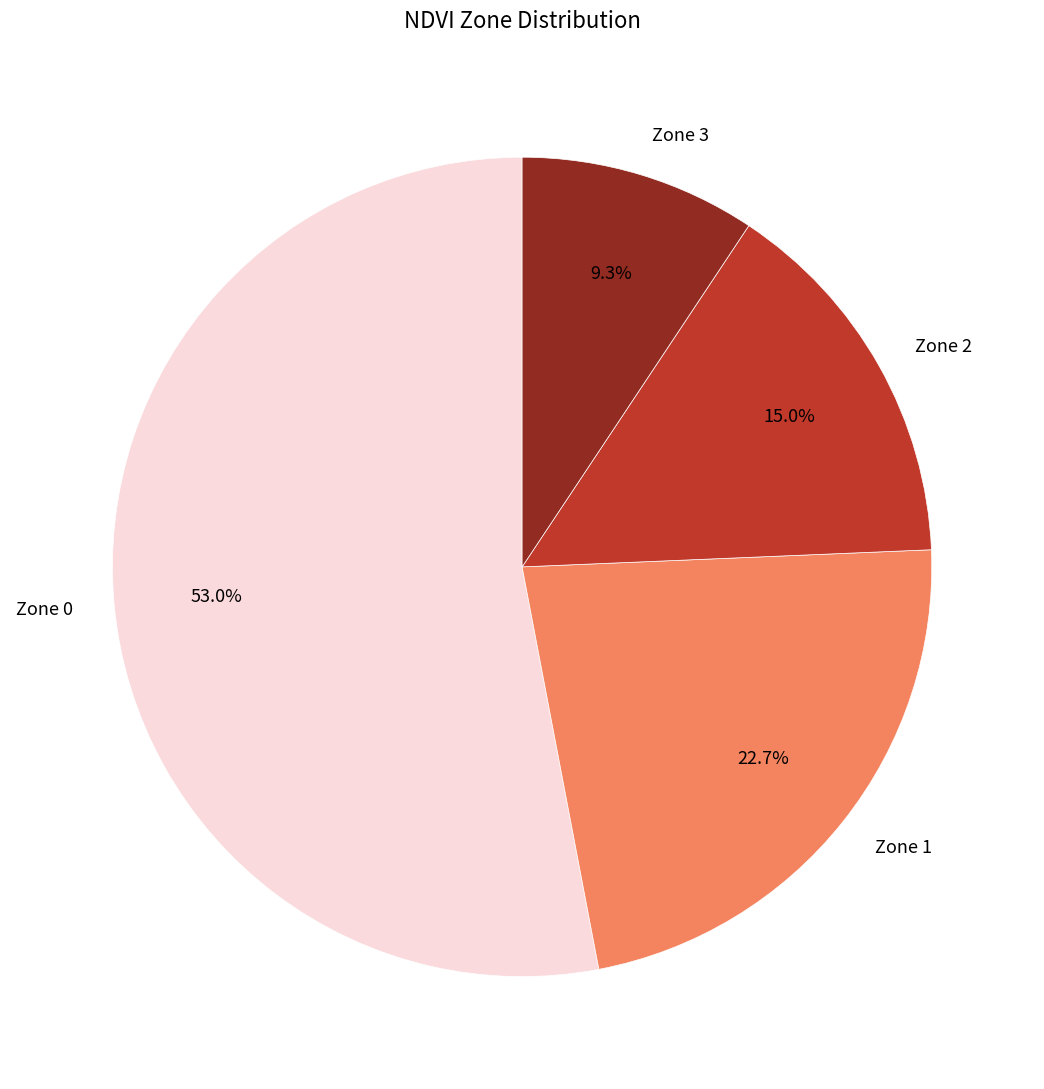

To the nearest percent, what portion does Zone 3 represent?

9%